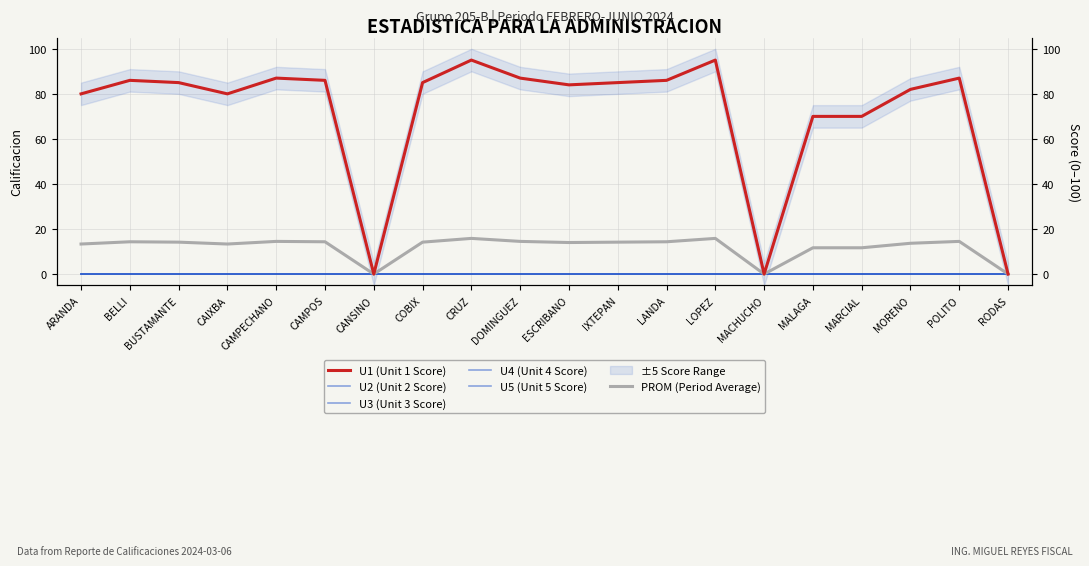

Is this an area chart (filled region under the line)?

No